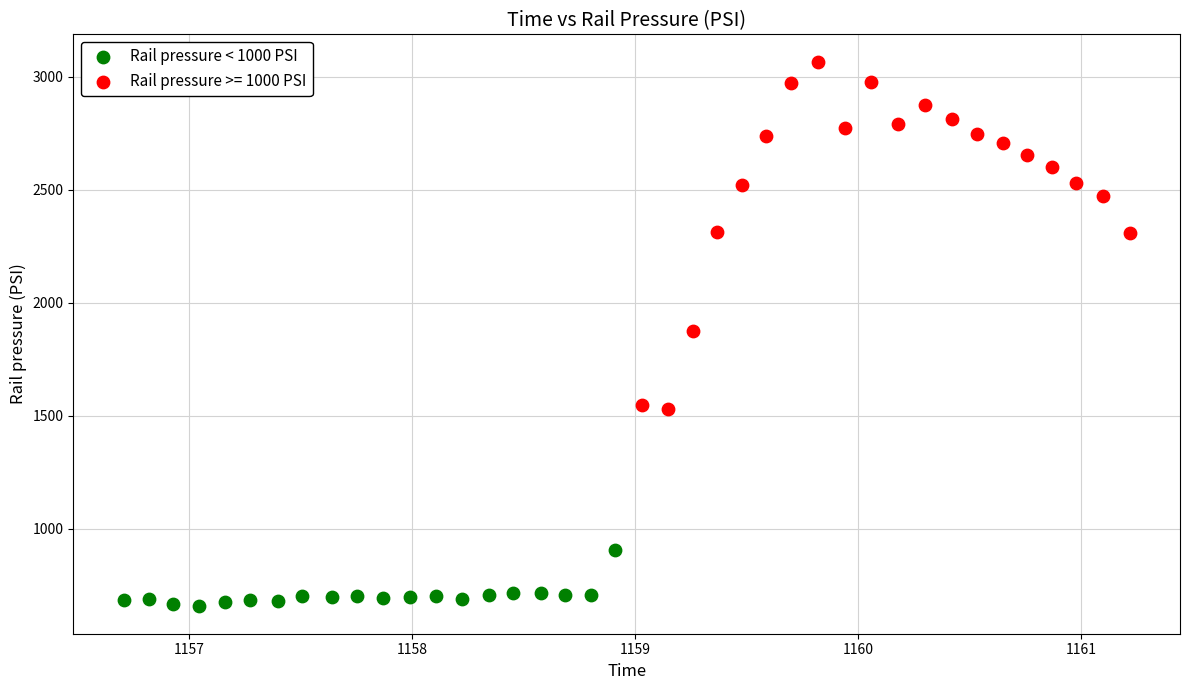

Which series contains the lowest Y value?

Rail pressure < 1000 PSI